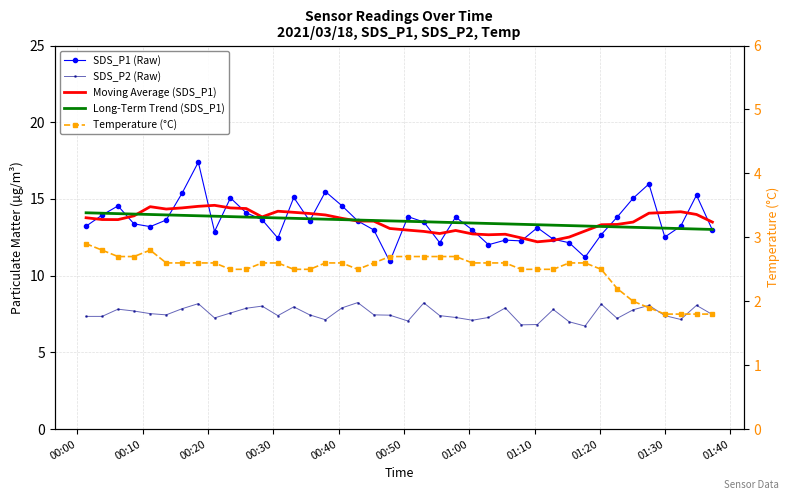

How many interior local peaks does the SDS_P2 (Raw) series have?

11